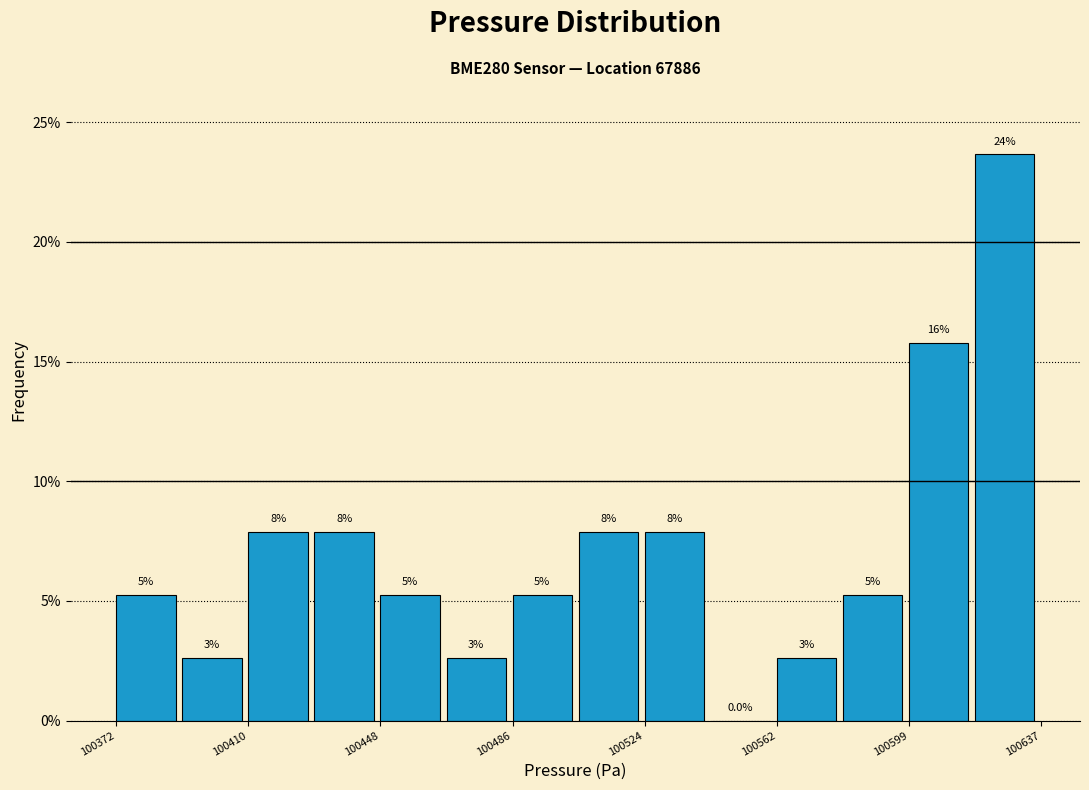

Read against the x-axis, roughly where is the centre of the tallest bar?

100625